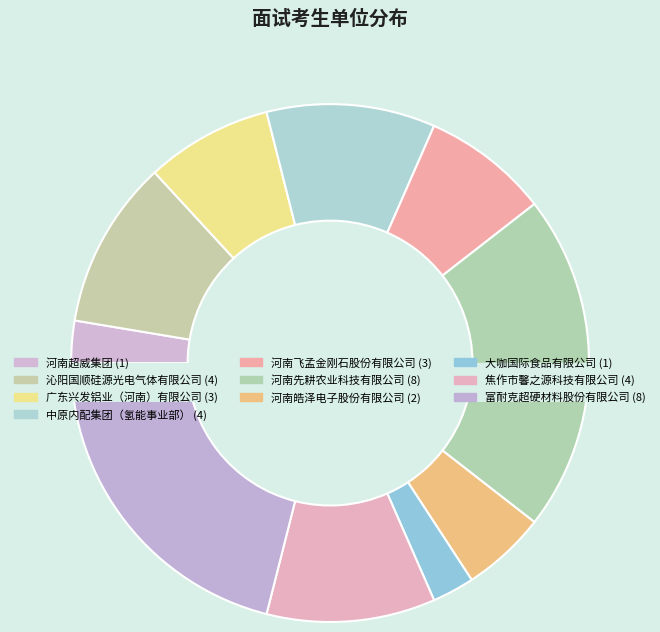

Is 焦作市馨之源科技有限公司 the majority of the pie?

No